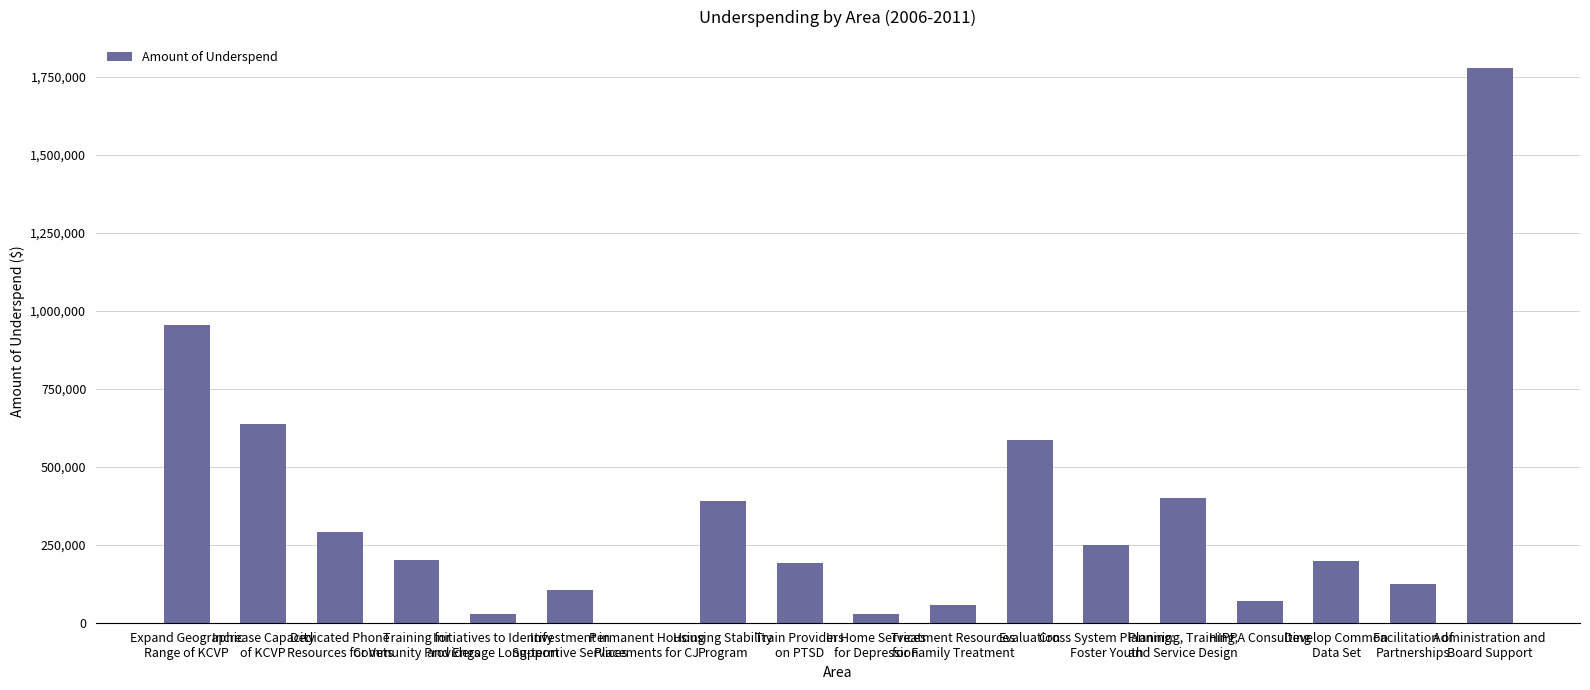

The chart shows a value of 449 at Permanent Housing
Placements for CJ. True or false?

True